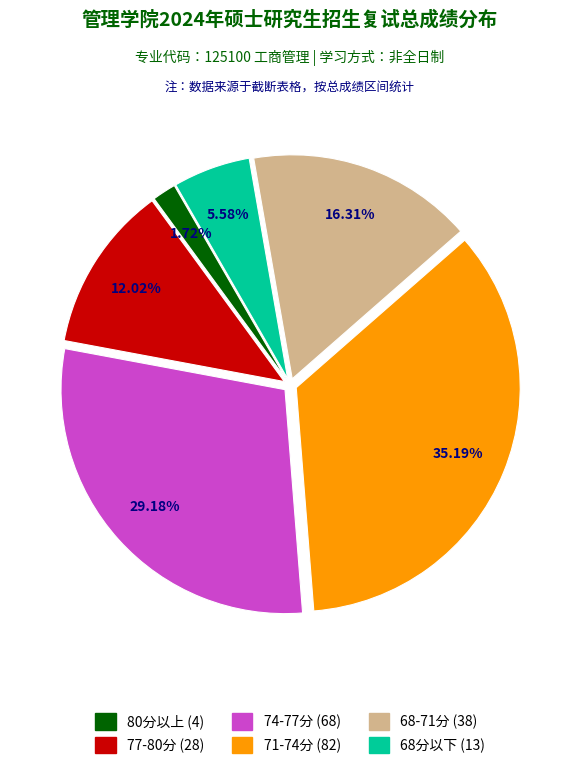

Count the number of slices in the pie.

6